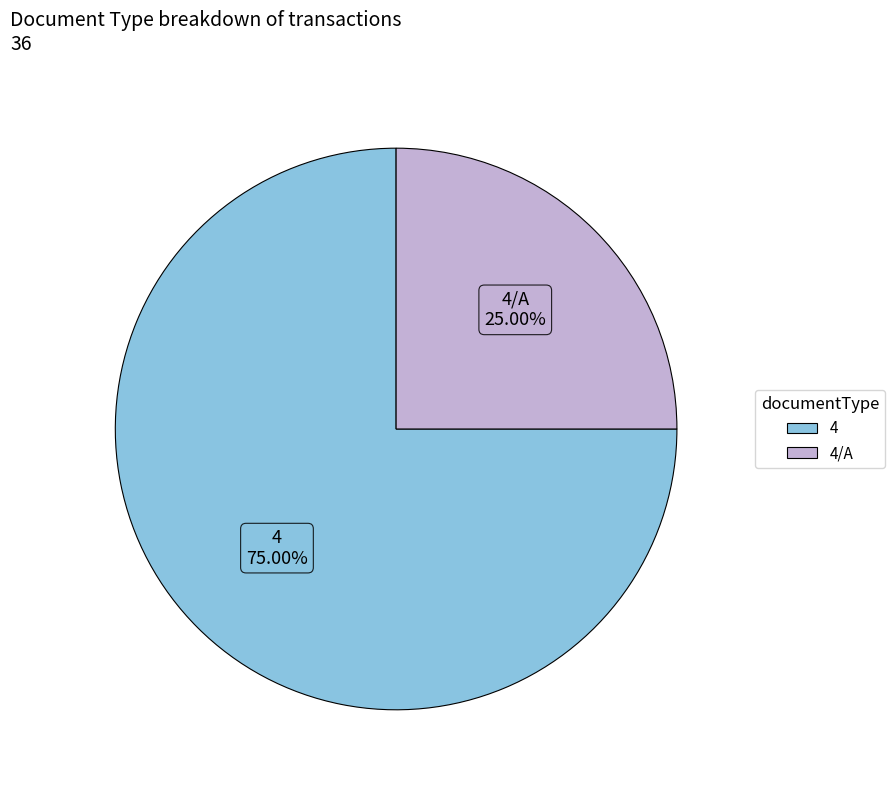

Does any single category account for the majority?

Yes